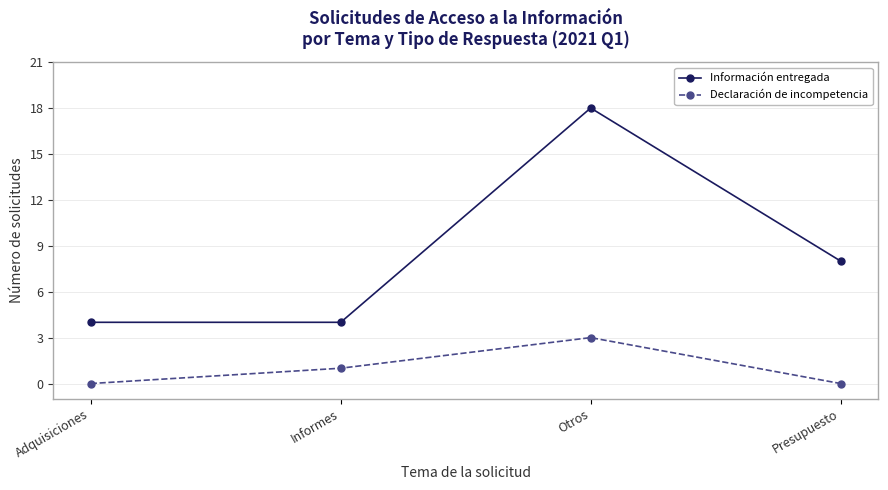

List the series in order of their peak value, highest first.

Información entregada, Declaración de incompetencia